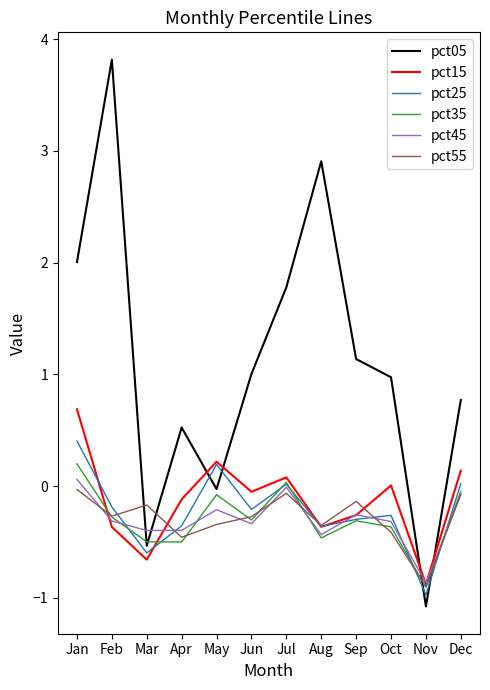

Is the value of pct35 at Mar greater than the value of pct25 at Nov?

Yes